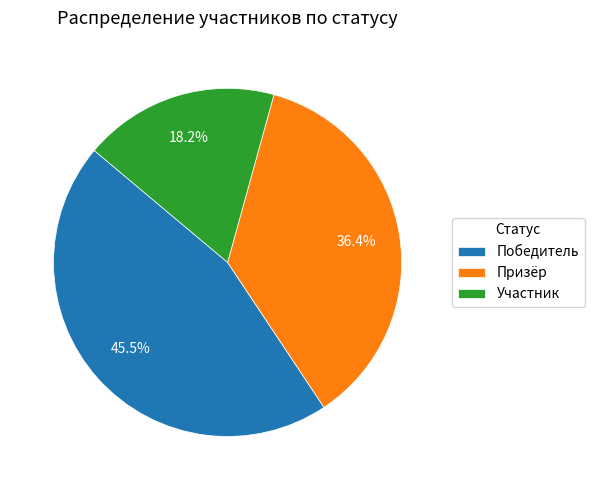

To the nearest percent, what is the difference between the largest and smallest slice percentages?

27%